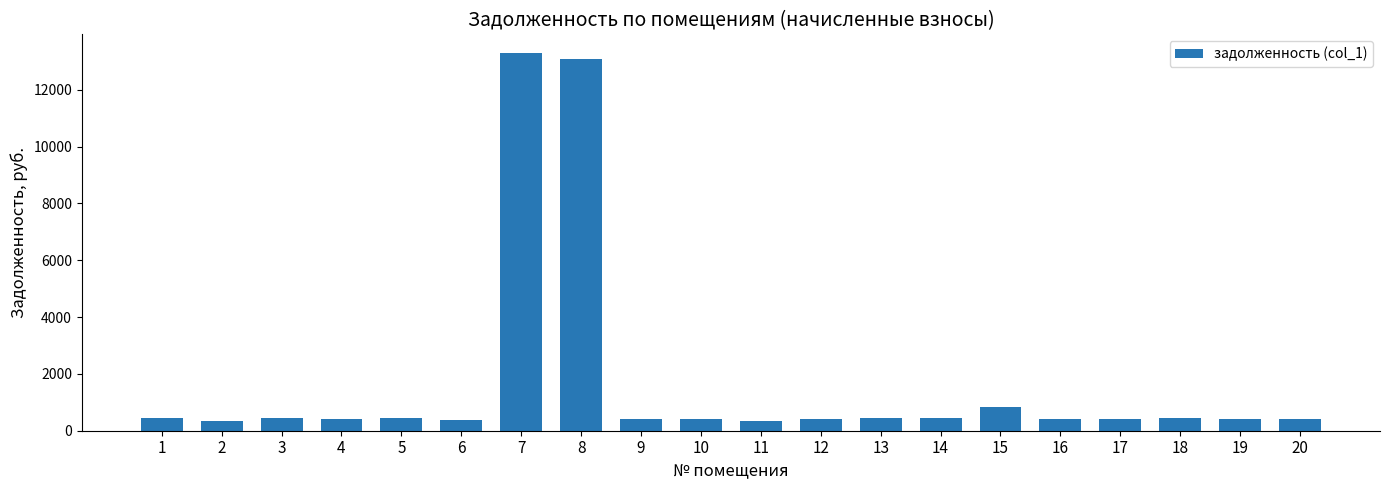

What is the maximum value shown in the chart?

13283.6